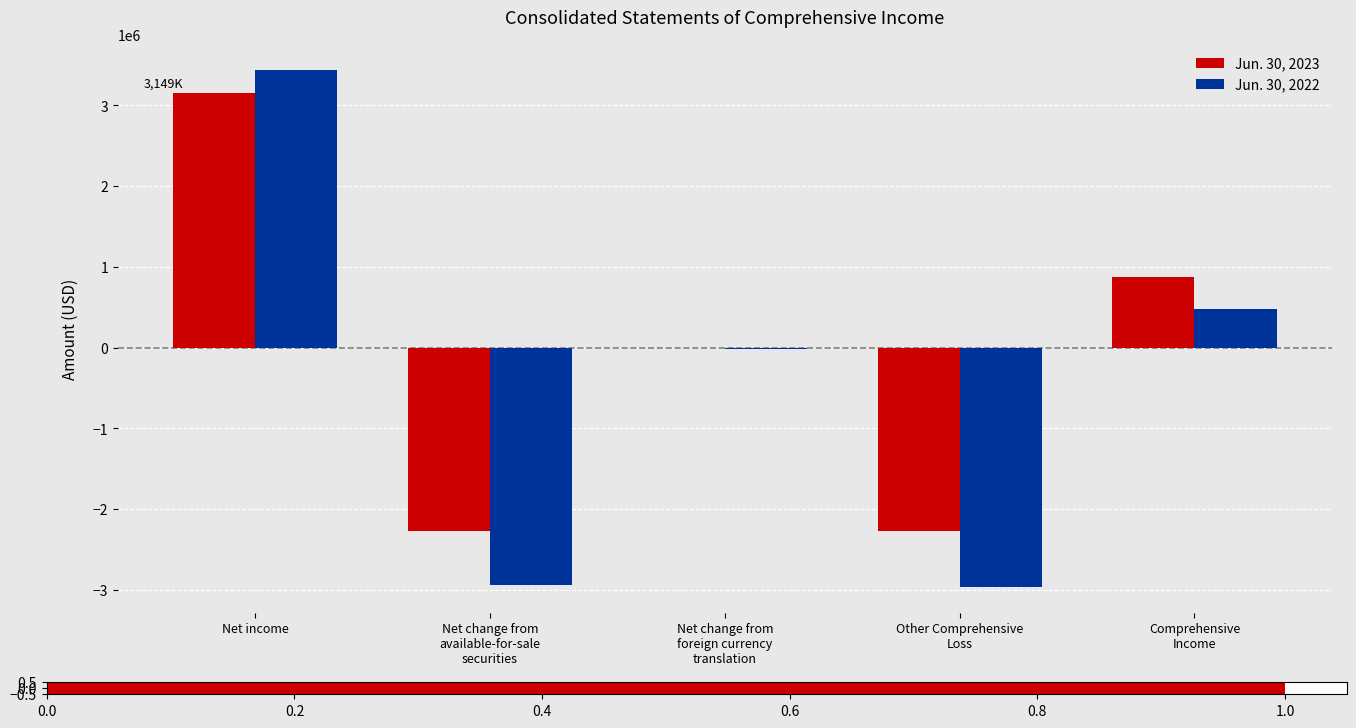

How many values in Jun. 30, 2022 are above zero?

2